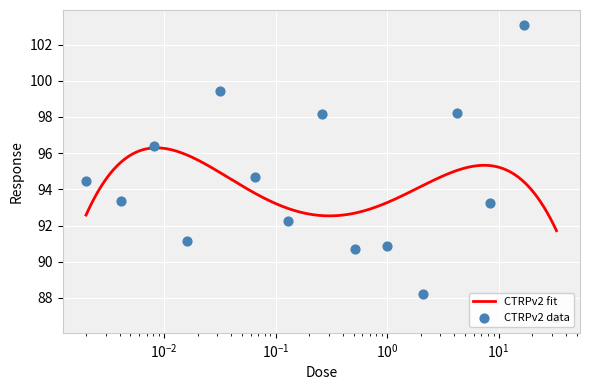

What is the ratio of the value at 0.032 to the value at 0.13?

1.1